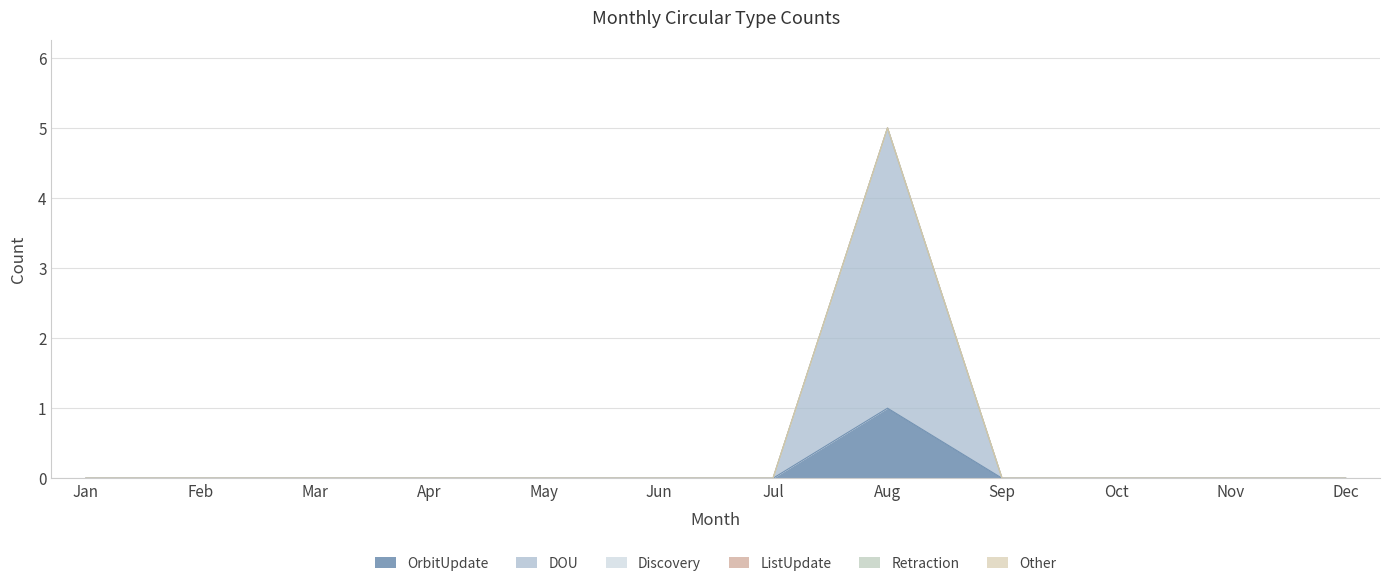

Which category has the lowest value across all series?

Jan